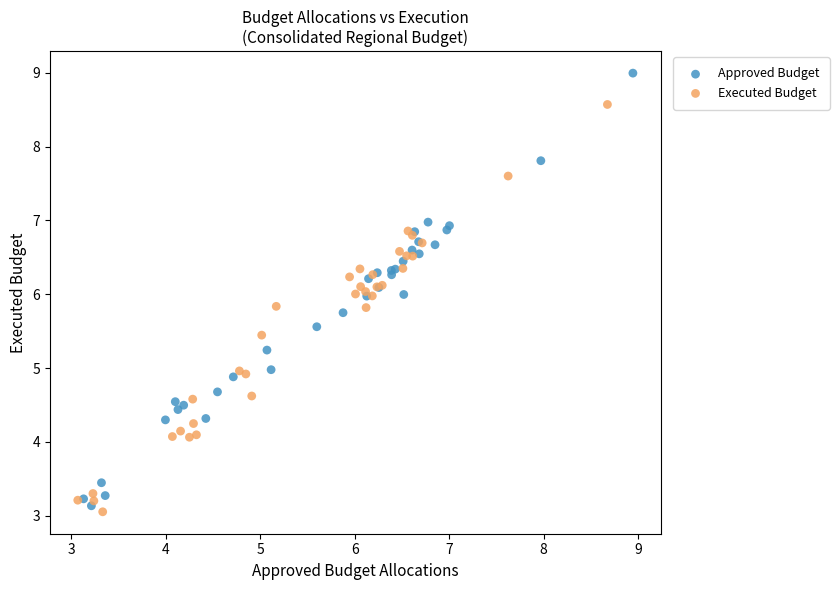

Which series reaches the maximum Y coordinate?

Approved Budget